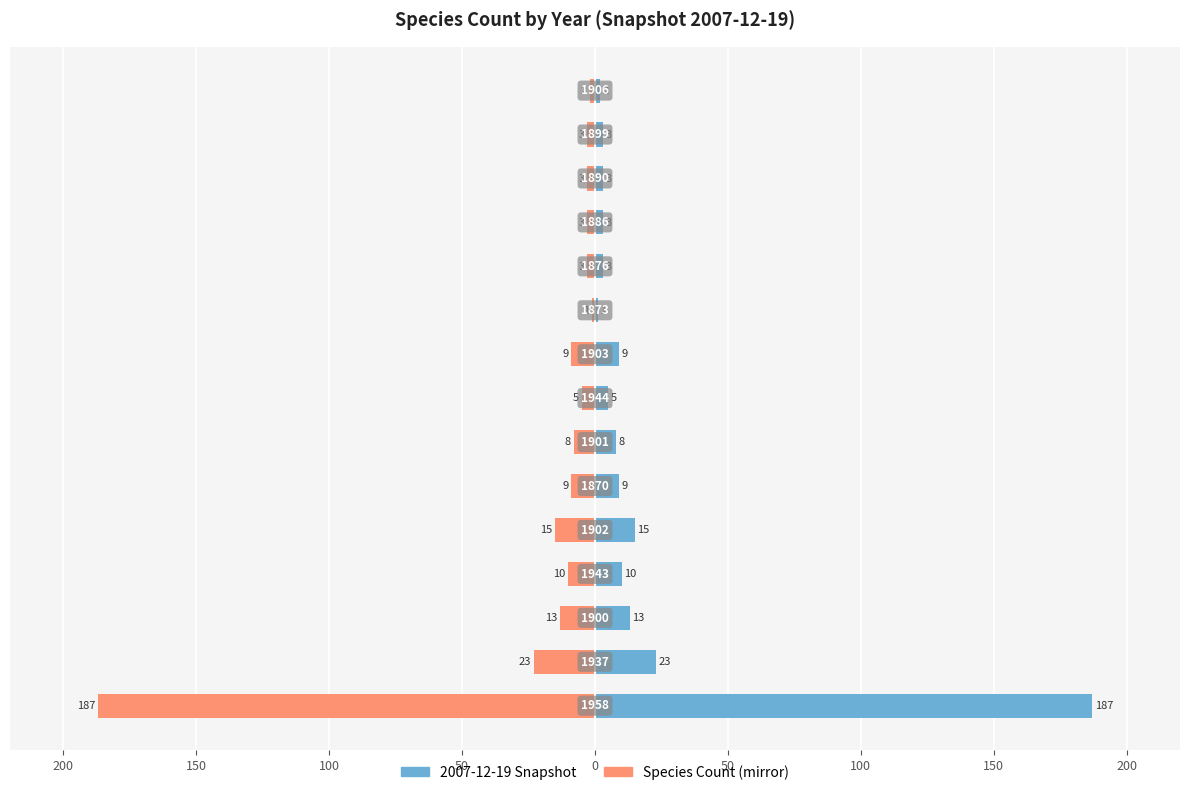

Between 13 and 150, which is larger?

150